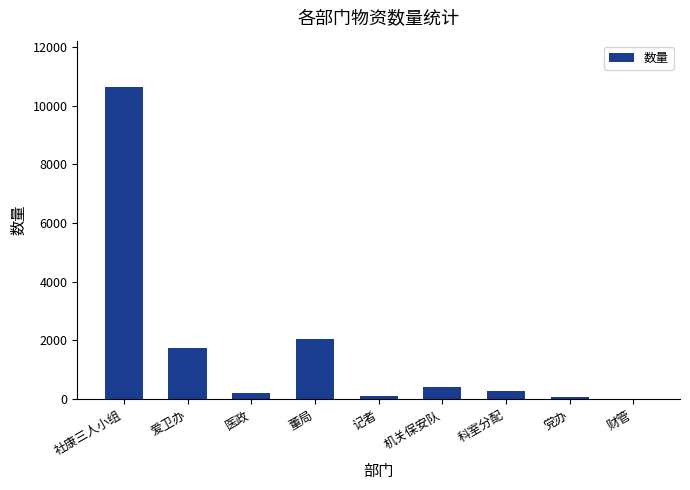

What is the sum of the values at 爱卫办 and 董局?

3786